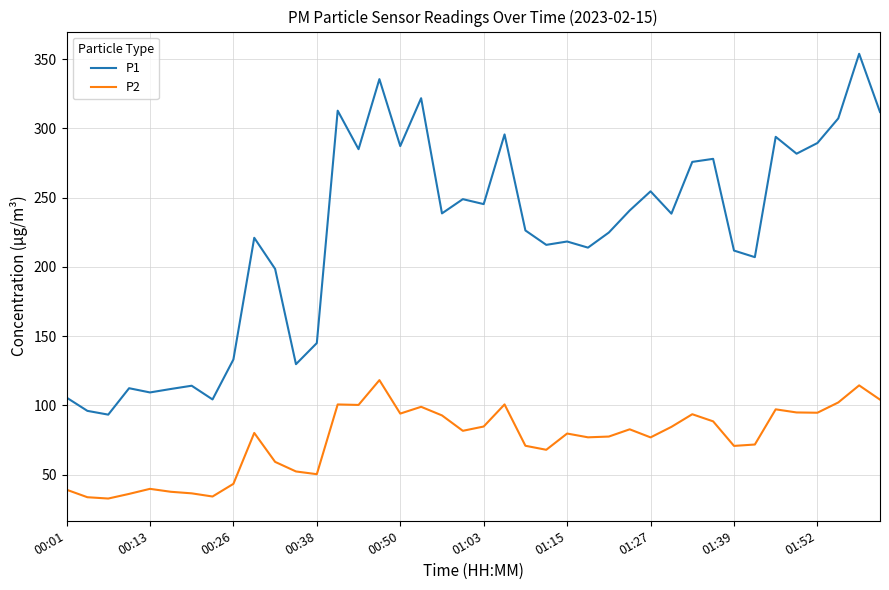

True or false: P1 and P2 cross at least once.

False